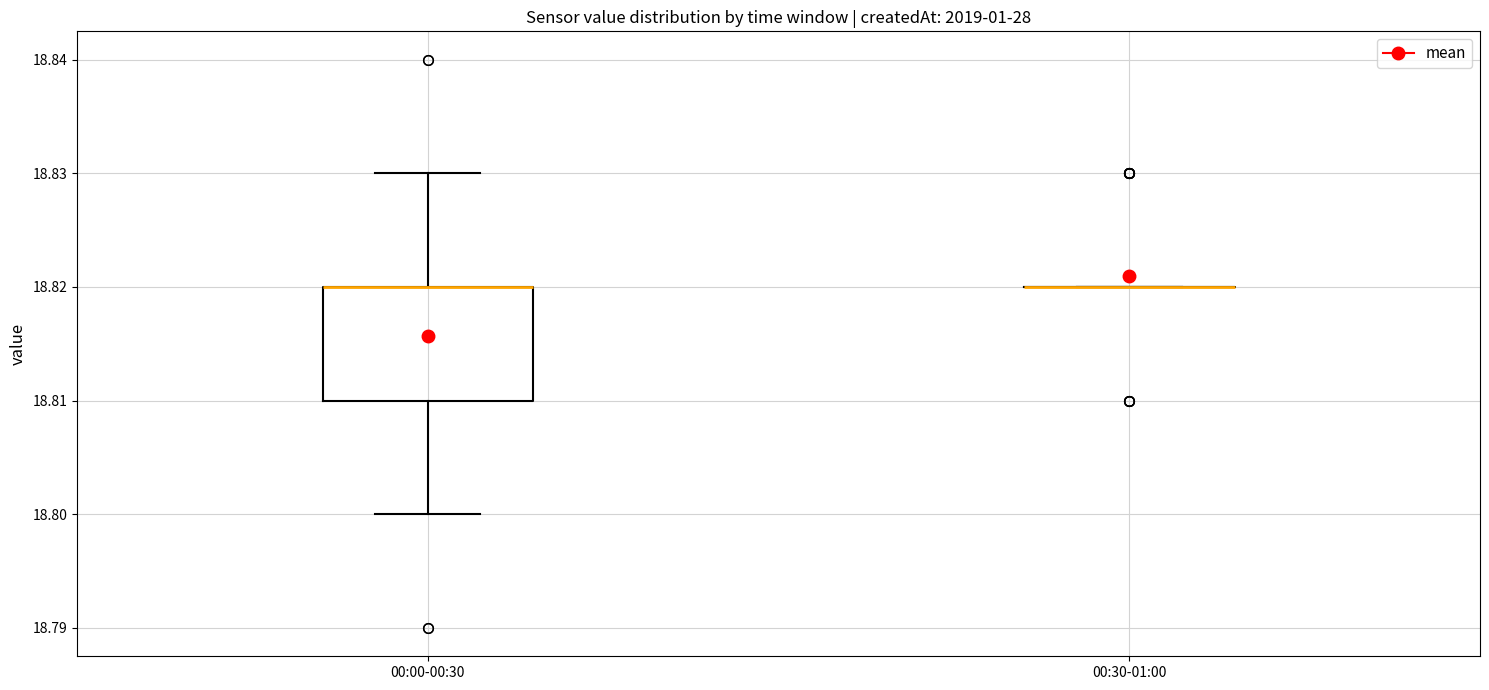

Comparing the boxes themselves (not the whiskers), which one is the tallest?

00:00-00:30